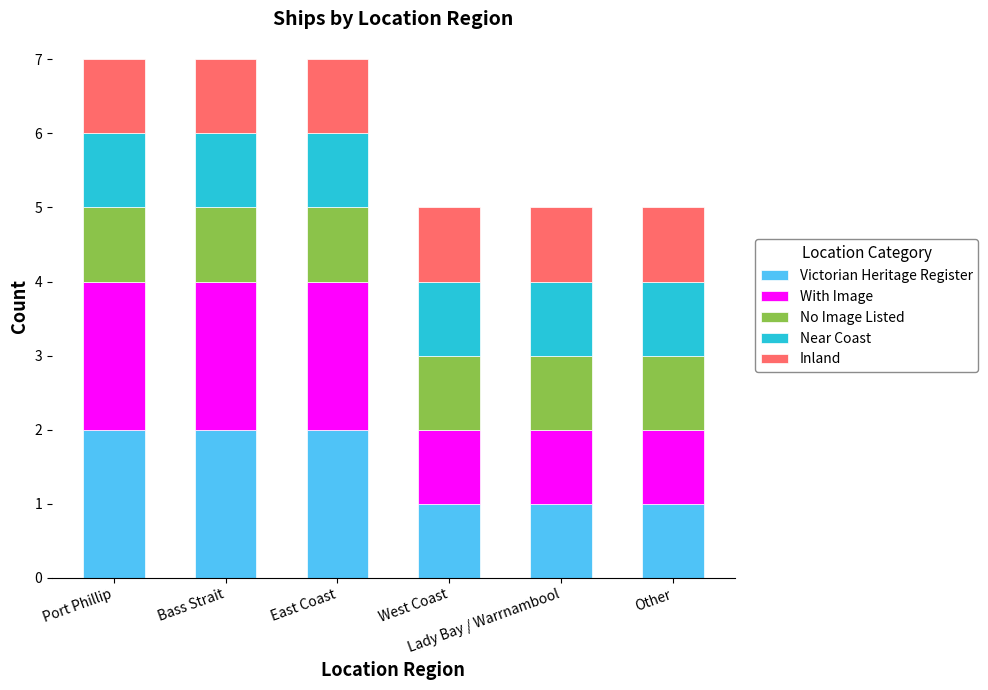

How many bars are there in total?

6